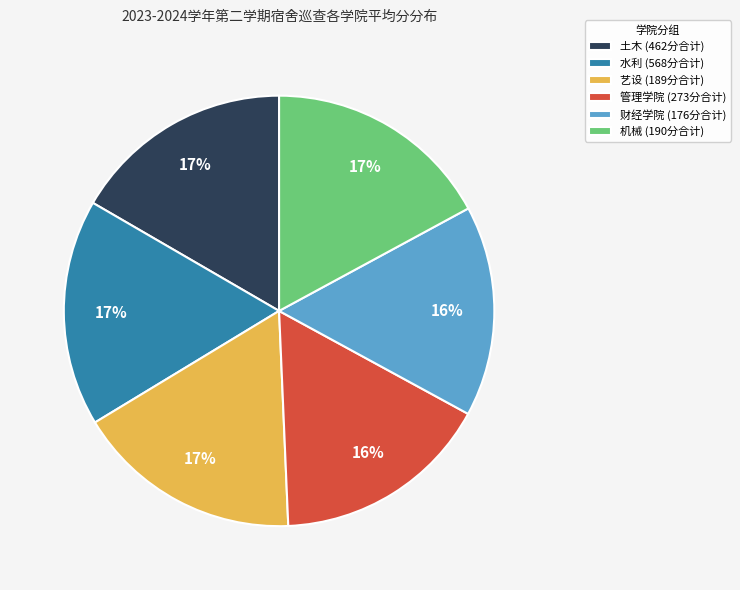

Does 水利 (568分合计) account for over 50% of the chart?

No